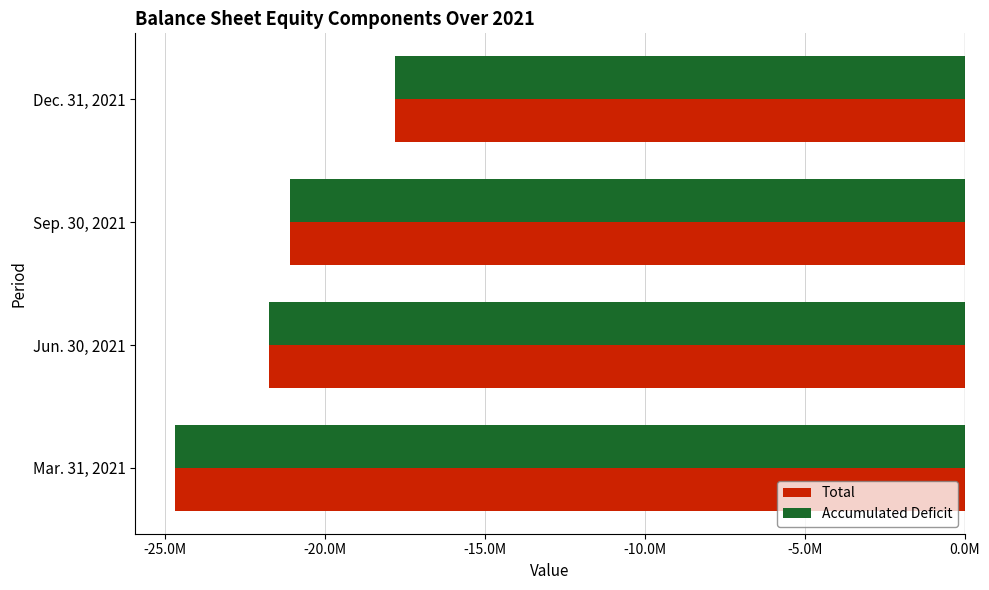

What are all the series names shown in the legend?

Total, Accumulated Deficit